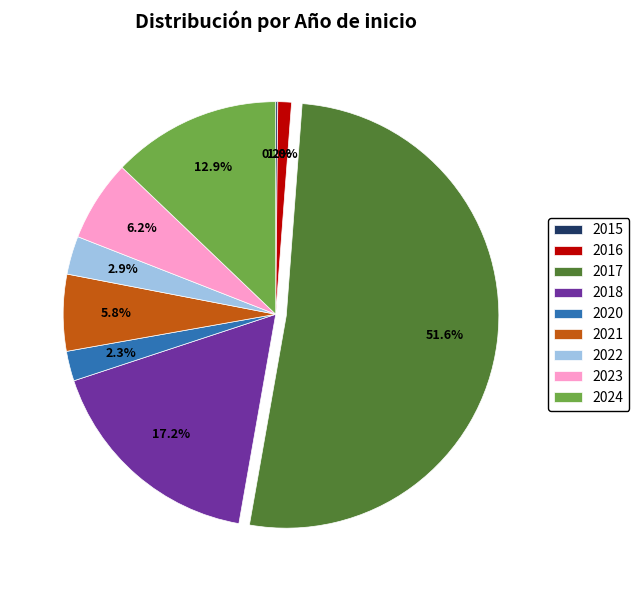

To the nearest percent, what is the difference between the largest and smallest slice percentages?

51%